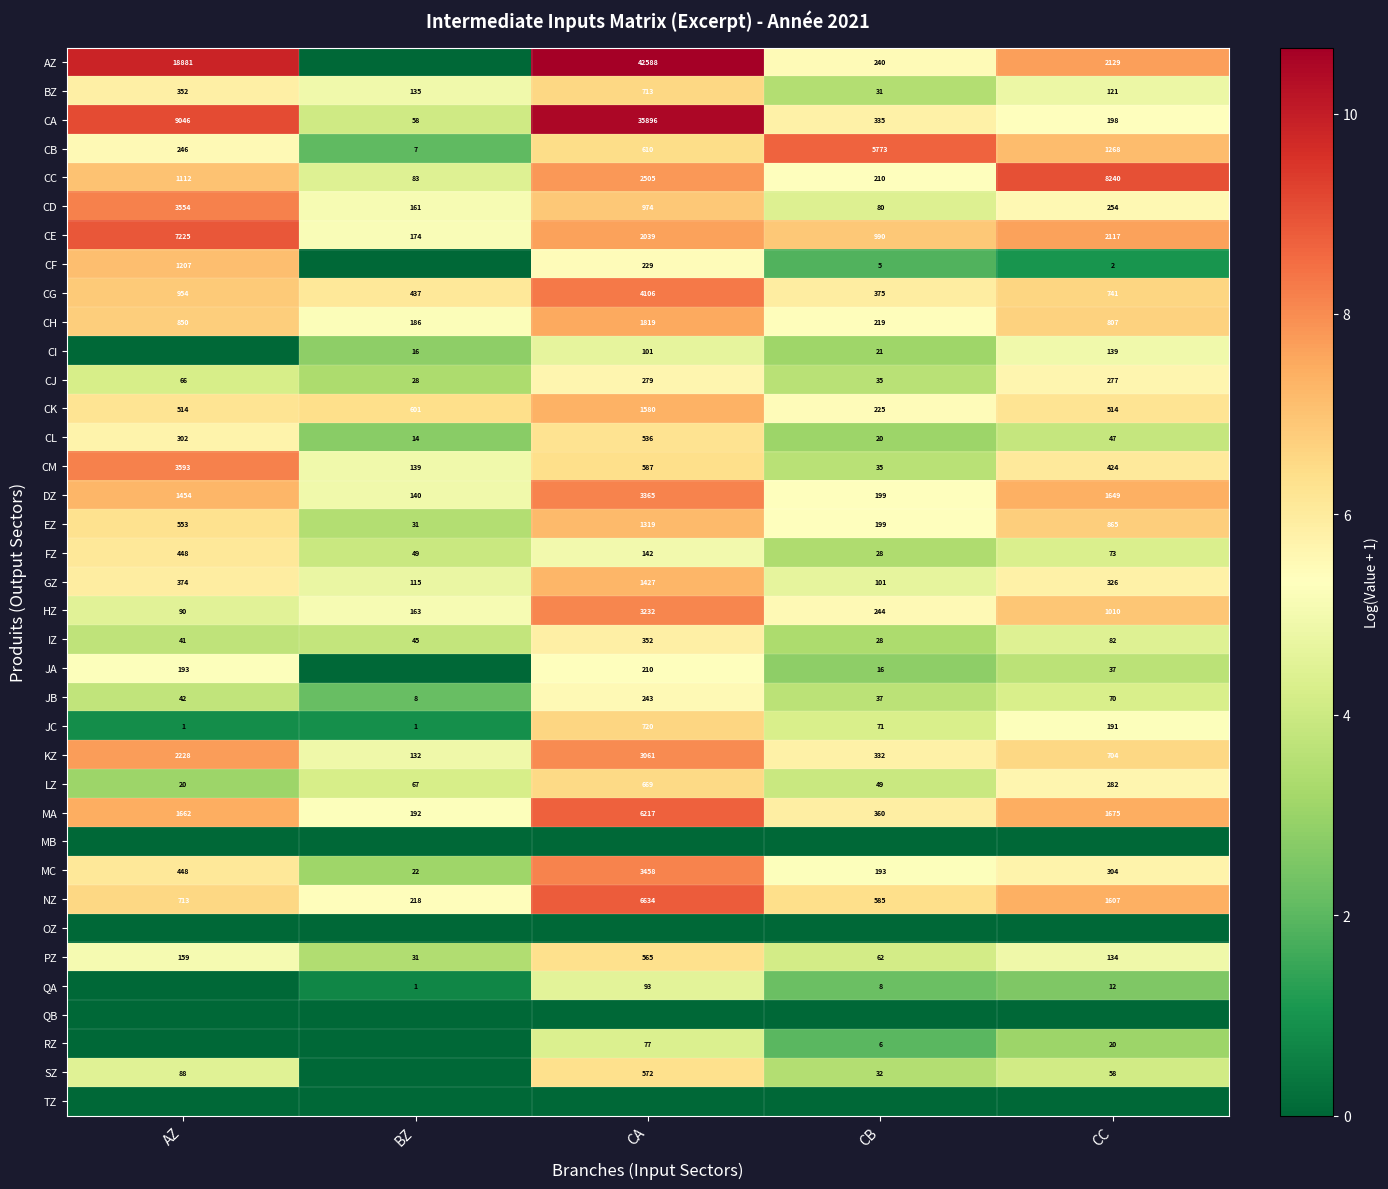

How many categories are shown in the chart?

5